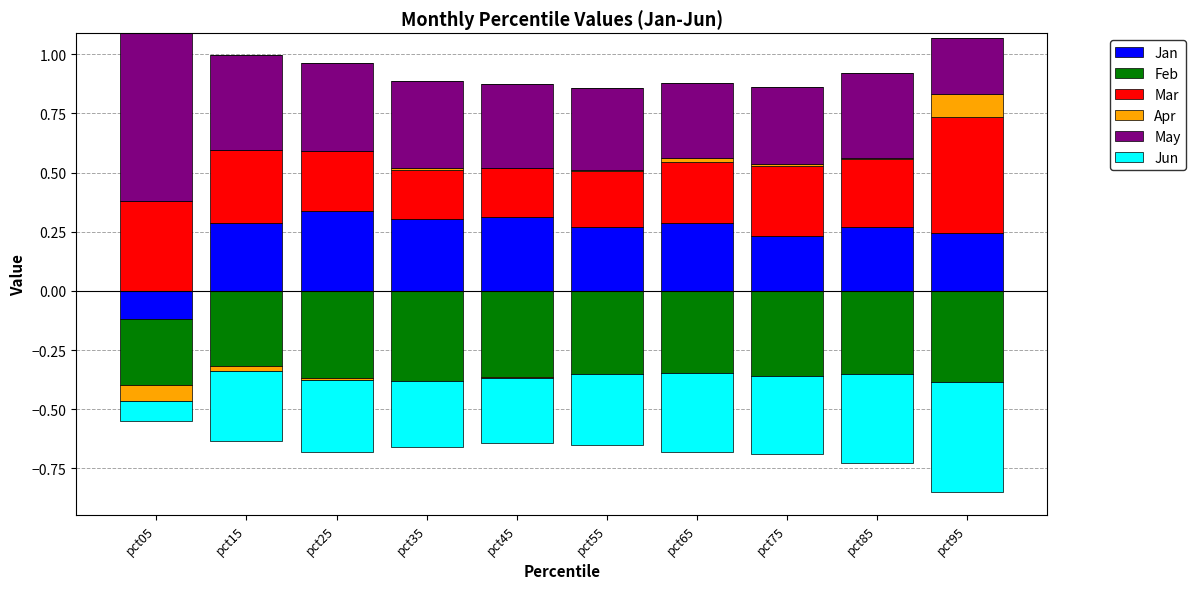

Is the value of May at pct15 greater than the value of Jun at pct15?

Yes